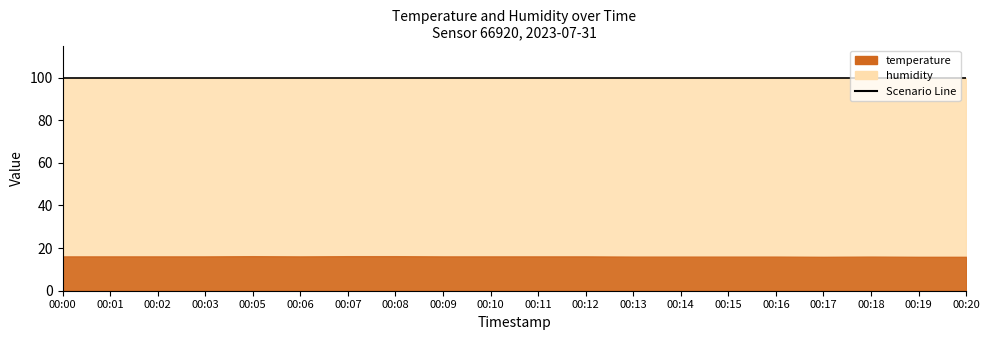

Where does the temperature series first go above 16?

00:00